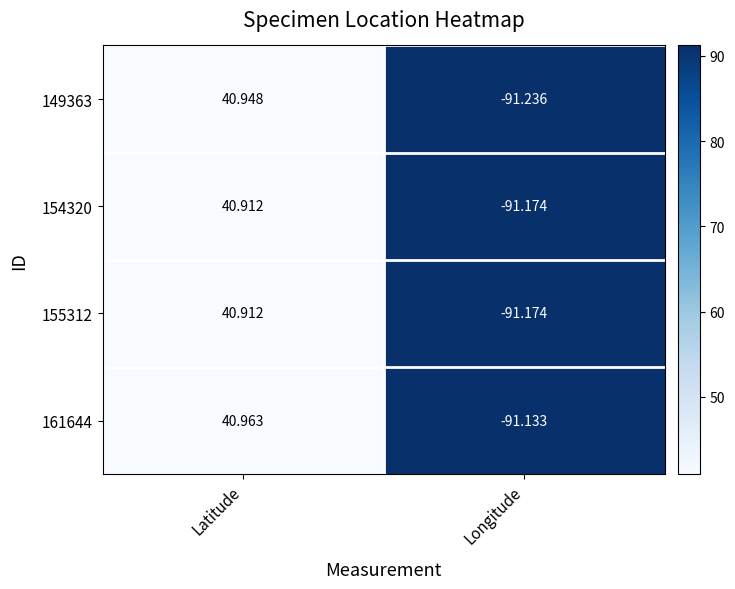

Rank the categories by 154320 value from highest to lowest.

Latitude, Longitude